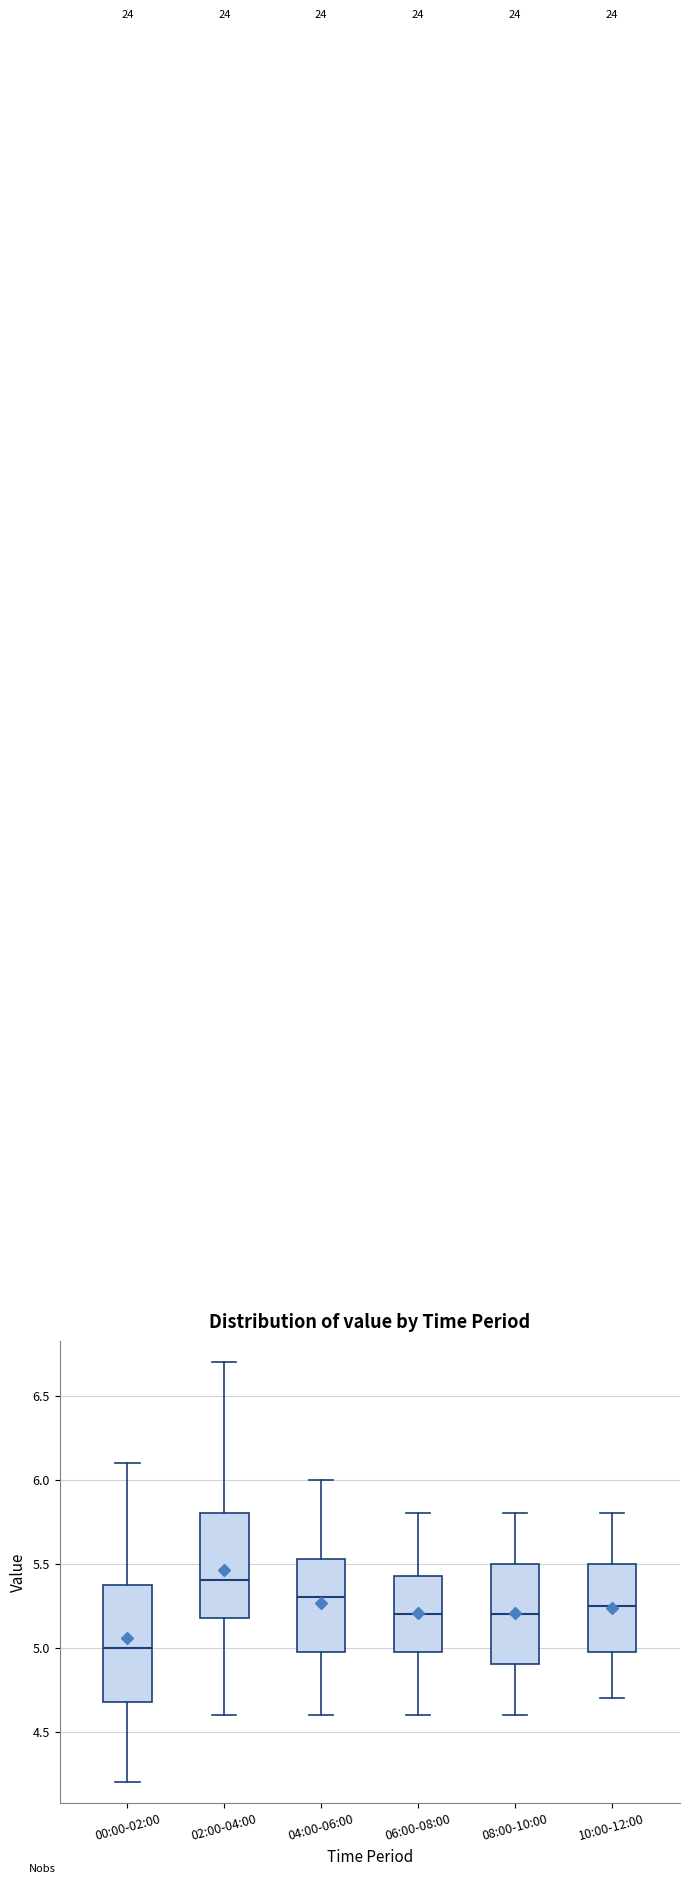

Comparing the boxes themselves (not the whiskers), which one is the tallest?

00:00-02:00